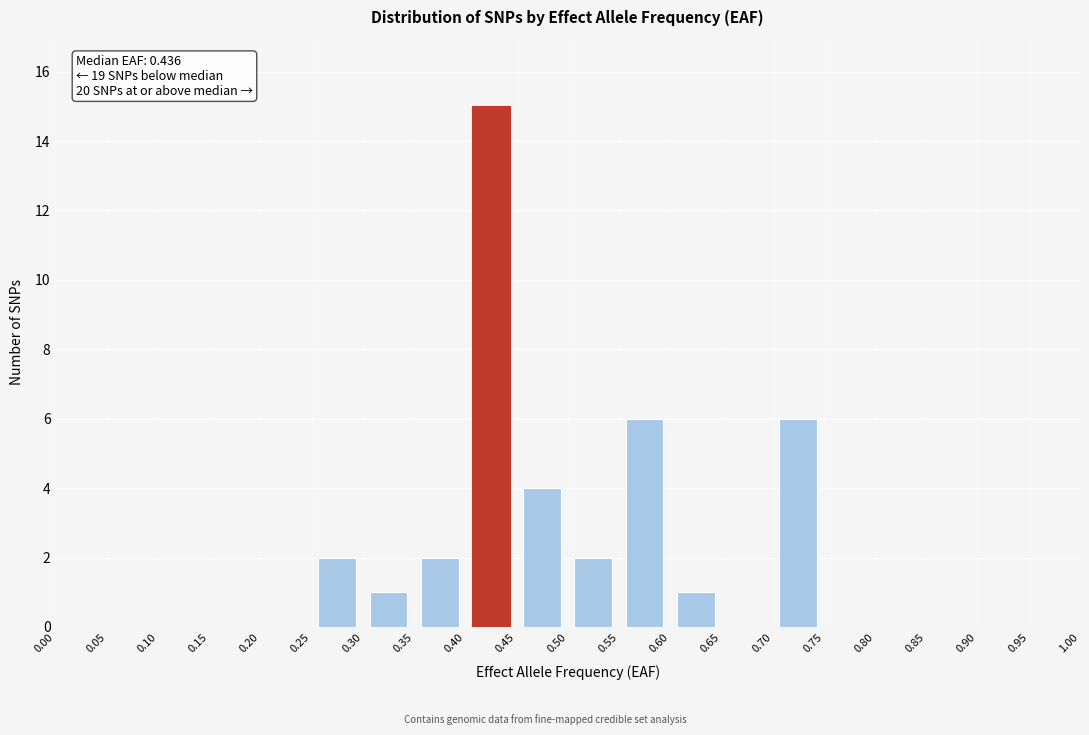

Over which range of the x-axis is the bar tallest?

0.40 to 0.45